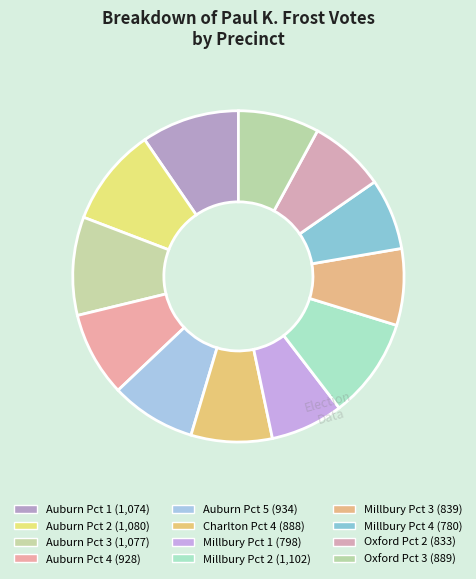

The Oxford Pct 3 slice represents 8% of the pie. True or false?

True